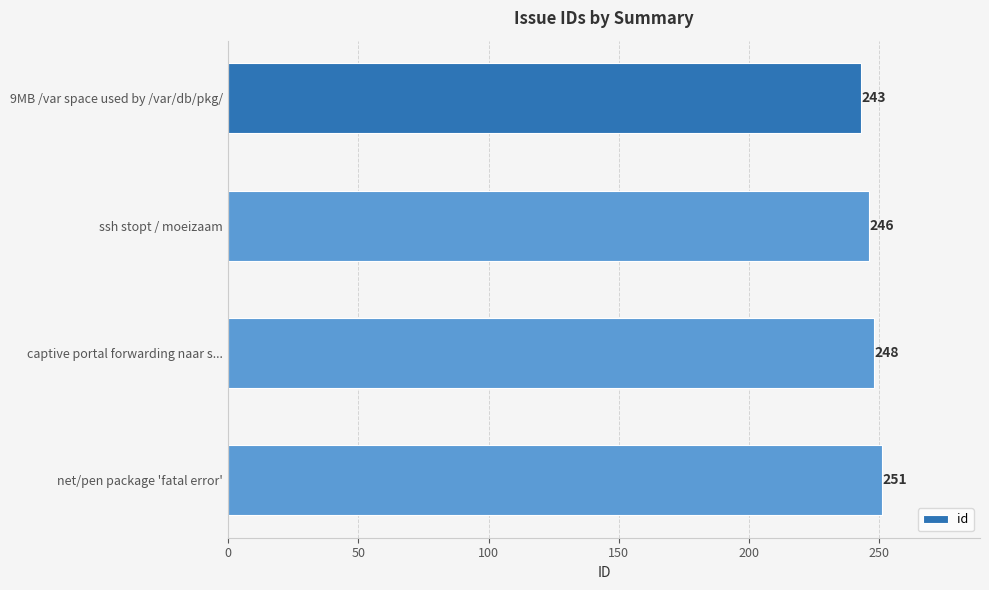

What is the smallest value displayed?

243